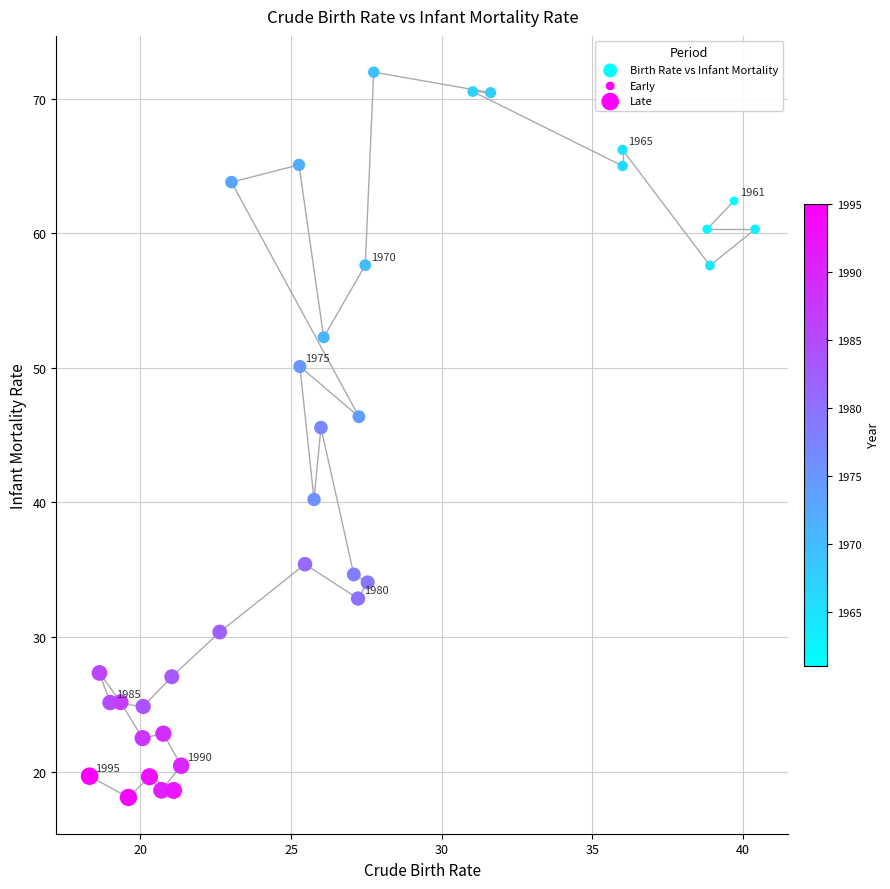

What is the range of X values (max minus min)?

22.1